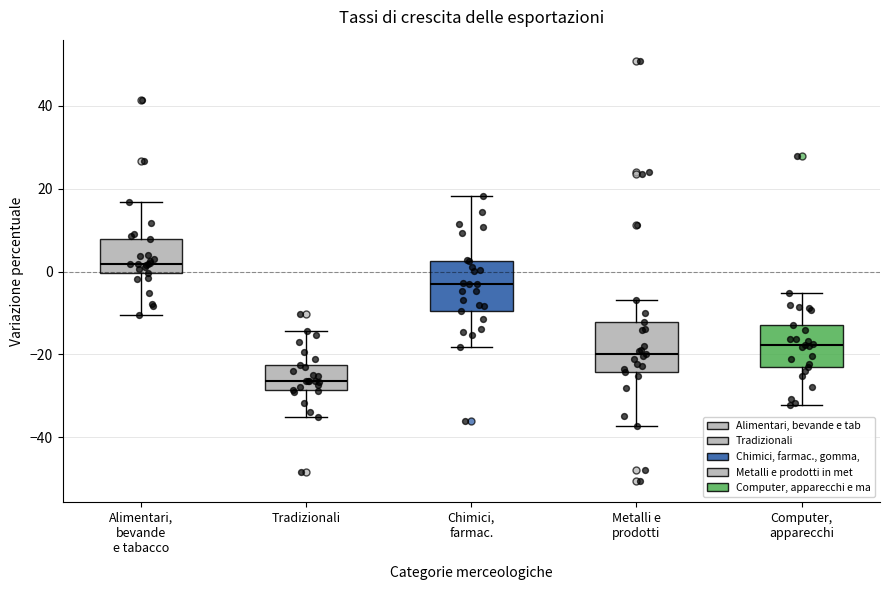

Reading left to right, read every box against the y-axis: the position of its median line, the range the box covers, and the ends of its whiskers. The values are not printed on the chart, so give them approximately, as read against the axis.

Alimentari, bevande e tabacco: median 2, box 0 to 8, whiskers -10 to 16
Tradizionali: median -26, box -28 to -22, whiskers -36 to -14
Chimici, farmac.: median -2, box -10 to 2, whiskers -18 to 18
Metalli e prodotti: median -20, box -24 to -12, whiskers -38 to -6
Computer, apparecchi: median -18, box -22 to -12, whiskers -32 to -6